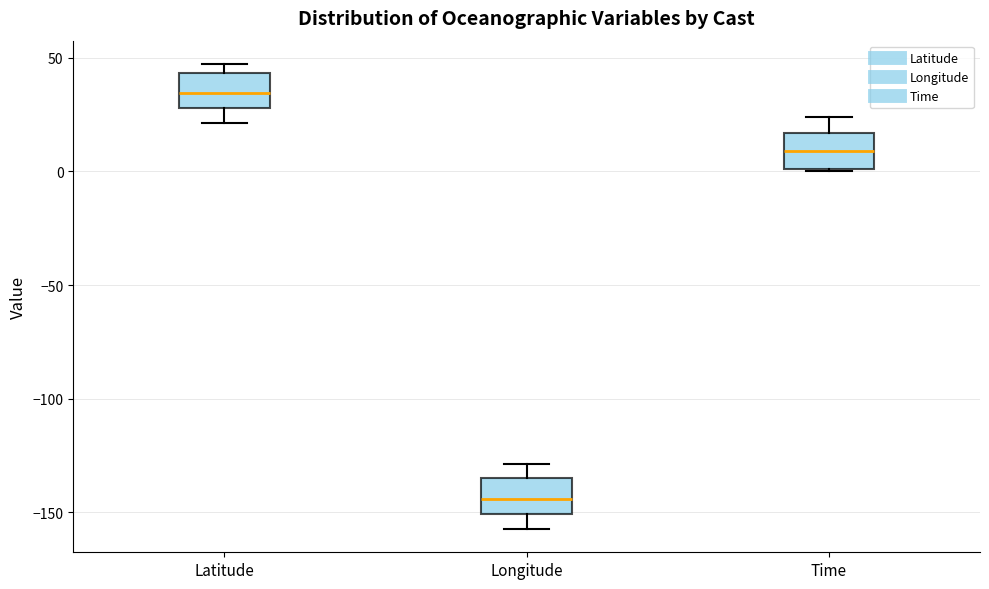

Reading left to right, read every box against the y-axis: the position of its median line, the range the box covers, and the ends of its whiskers. The values are not printed on the chart, so give them approximately, as read against the axis.

Latitude: median 35, box 30 to 45, whiskers 20 to 45 (just above the box's upper edge)
Longitude: median -145, box -150 to -135, whiskers -155 to -130
Time: median 10, box 0 to 15, whiskers 0 to 25